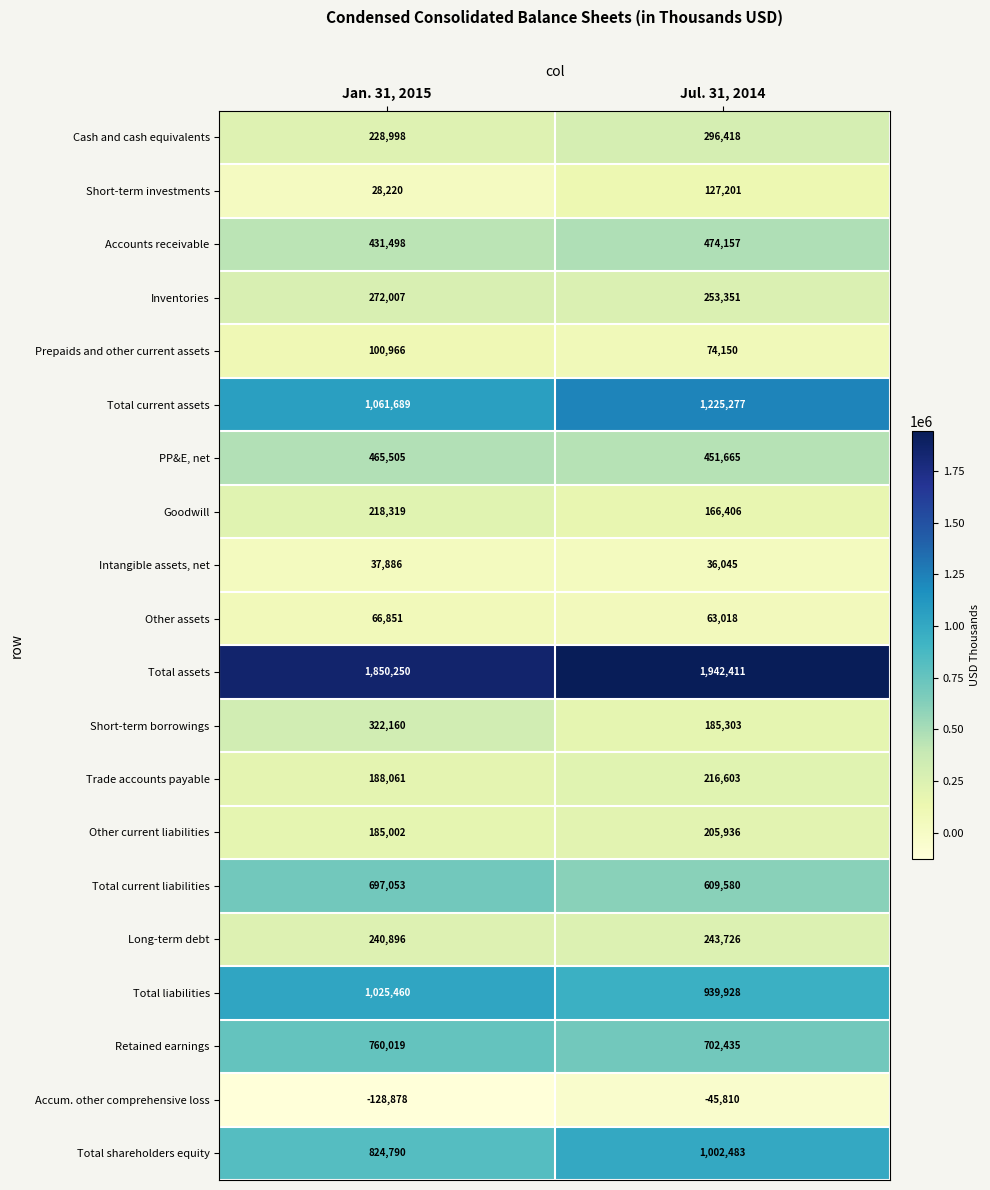

Which series has the largest range (max minus min)?

Total shareholders equity